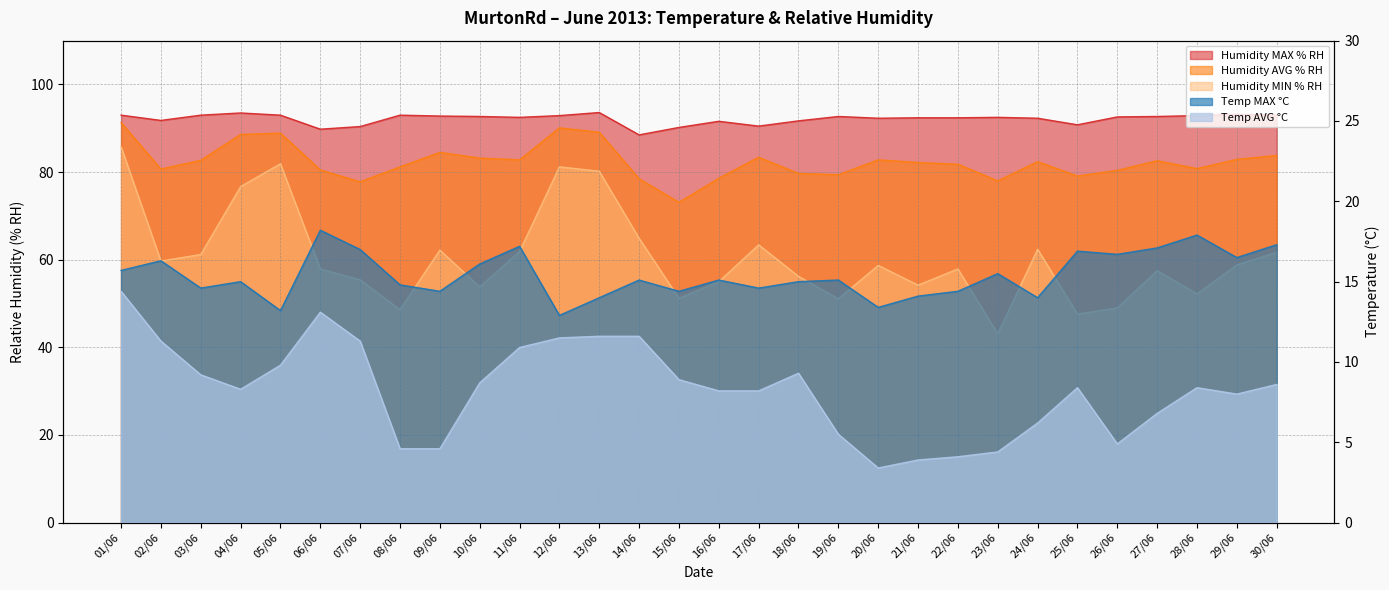

Rank the series by their maximum value, from highest to lowest.

Humidity MAX % RH, Humidity AVG % RH, Humidity MIN % RH, Temp MAX °C, Temp AVG °C